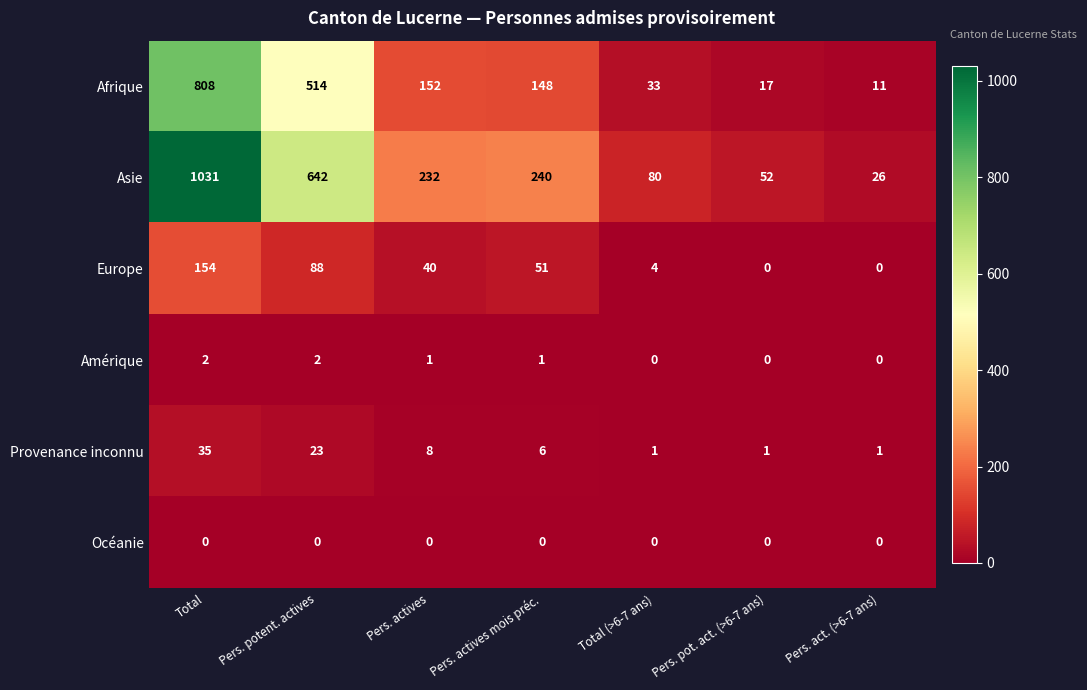

Which category has the highest value across all series?

Total